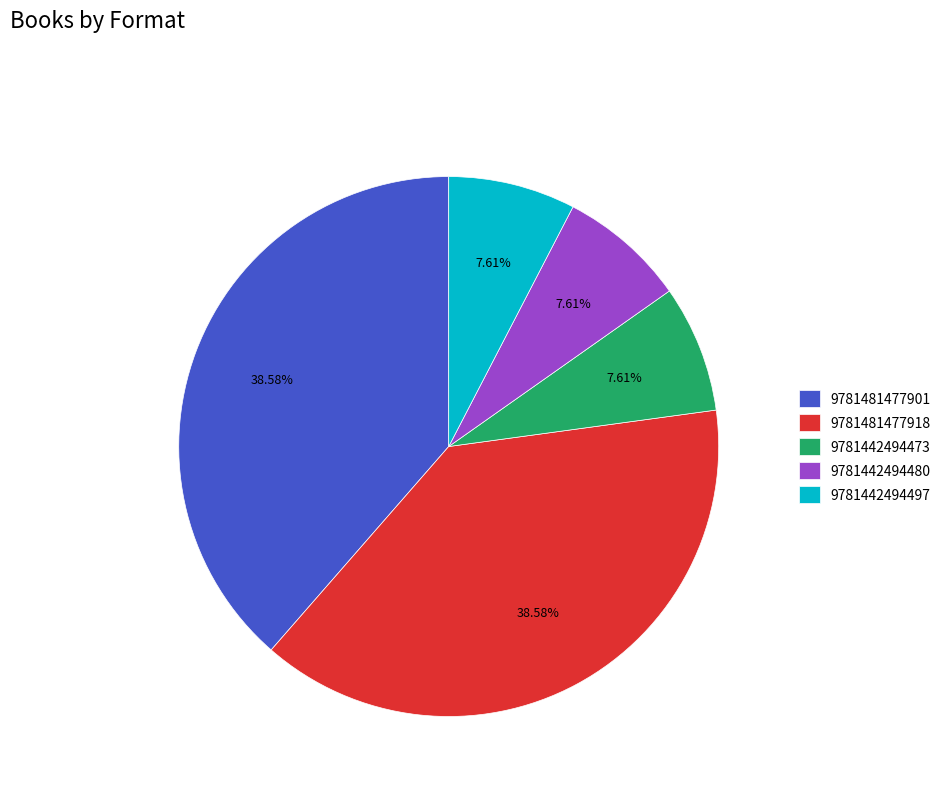

Between 9781481477901 and 9781442494473, which is larger?

9781481477901